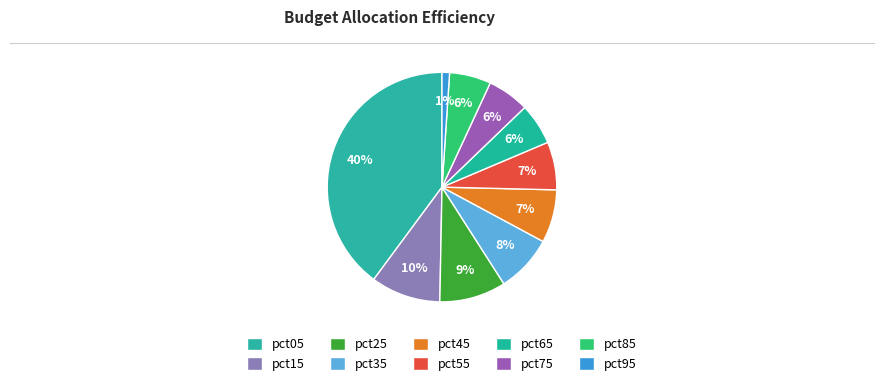

Which slice is the largest?

pct05